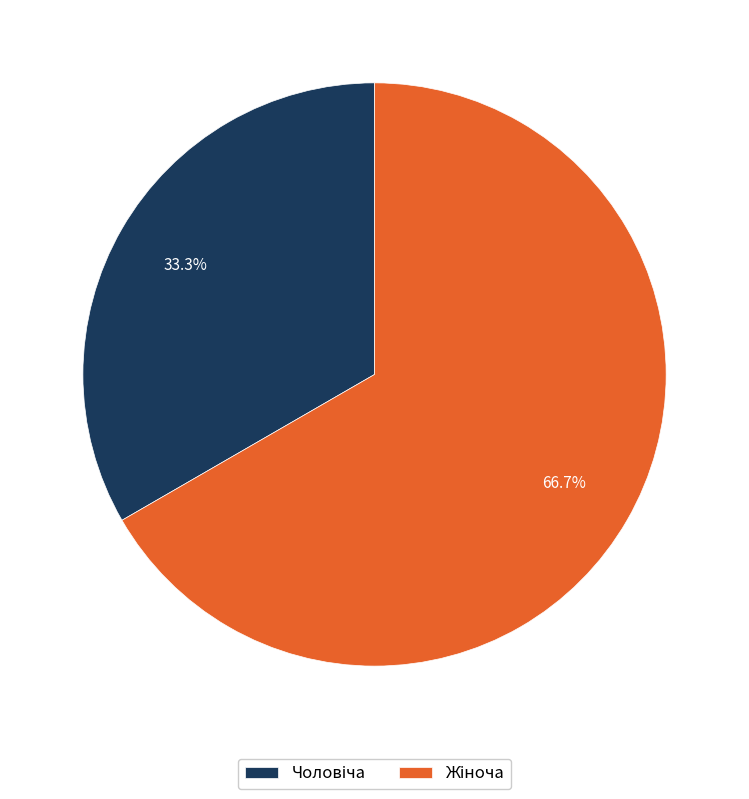

Is there any slice that represents more than half of the pie?

Yes